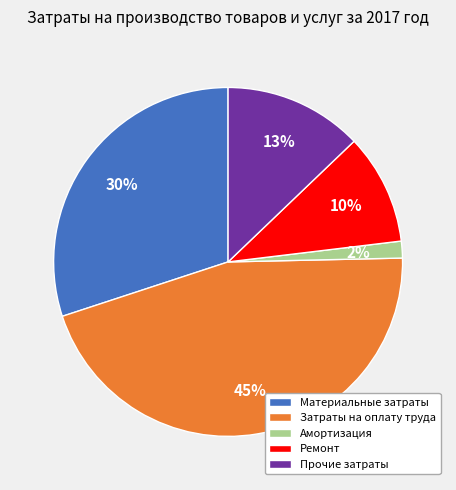

Is Затраты на оплату труда the majority of the pie?

No